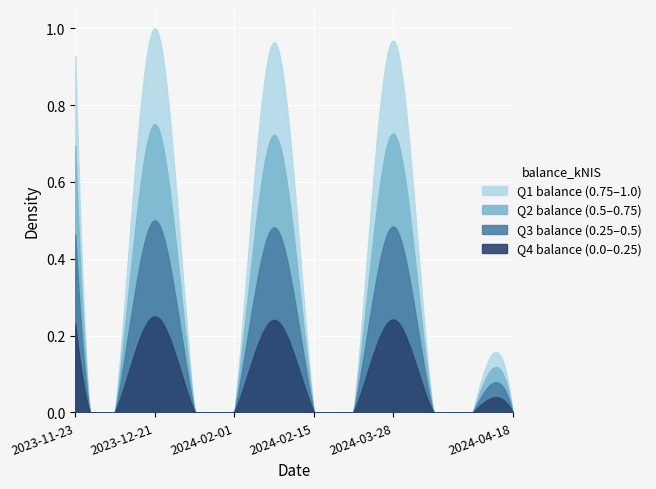

List the labels in order of value, largest first.

2023-12-21, 2024-03-28, 2024-02-08, 2023-11-23, 2023-11-30, 2023-12-28, 2024-02-01, 2024-02-15, 2024-03-07, 2024-04-04, 2024-04-11, 2024-04-18